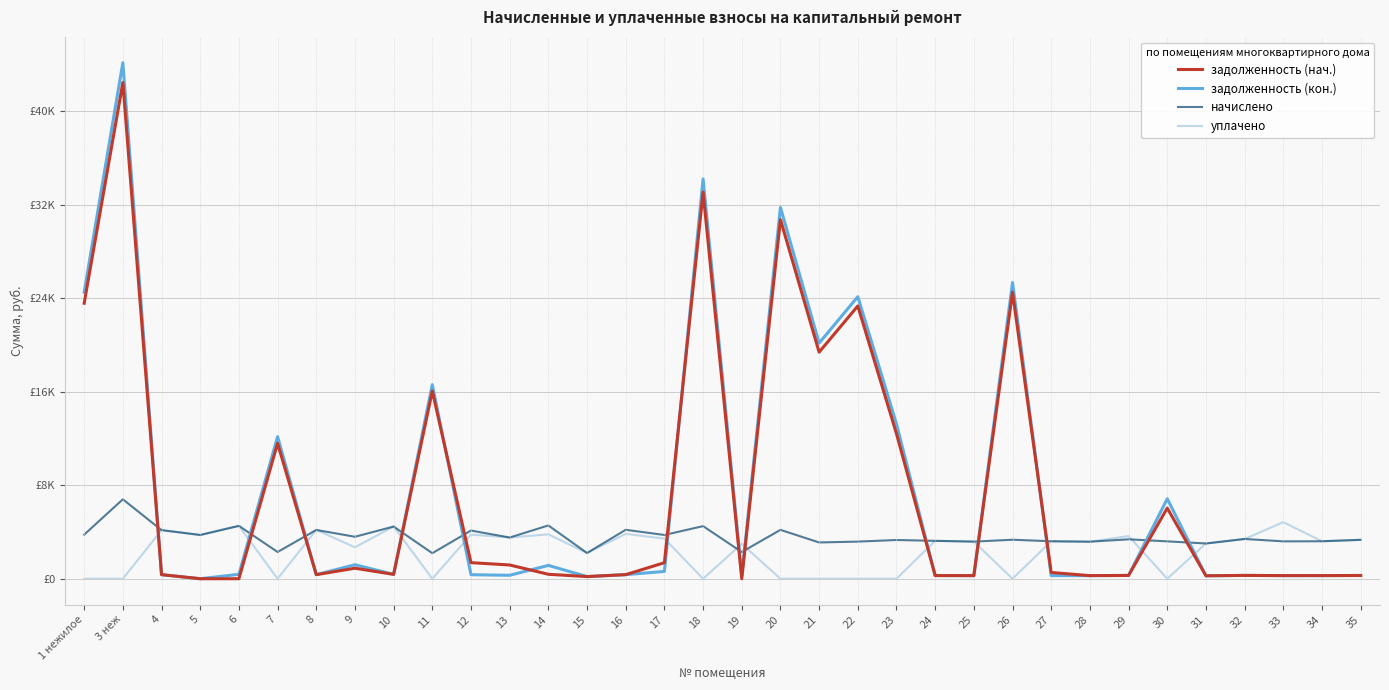

True or false: задолженность (кон.) has more than 2 points higher than both neighbors.

True